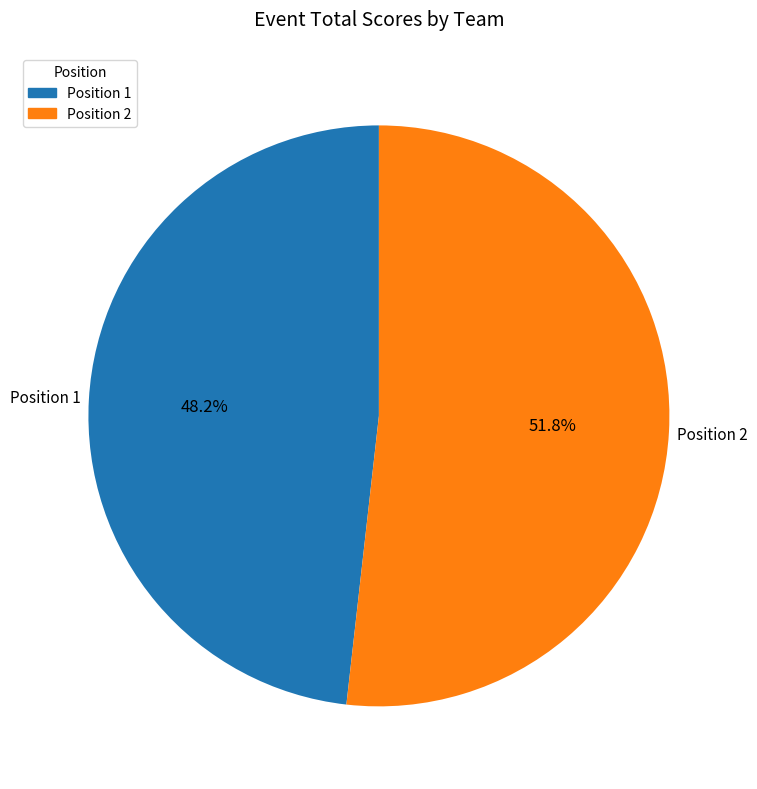

What is the majority slice?

Position 2